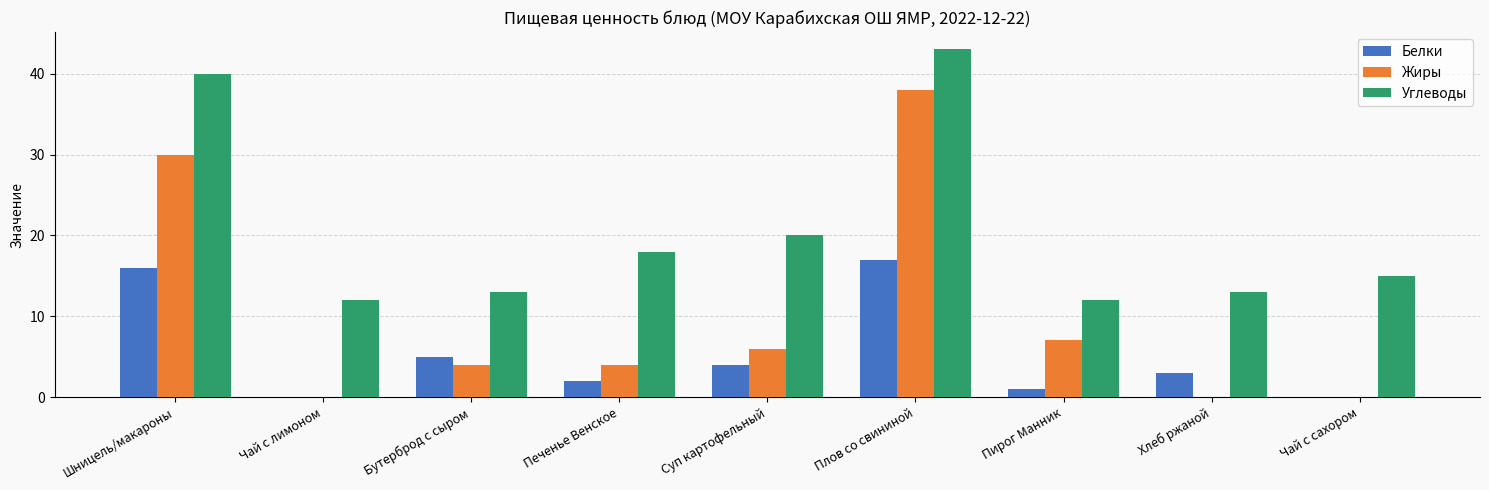

At which category does the chart reach its peak across all series?

Плов со свининой